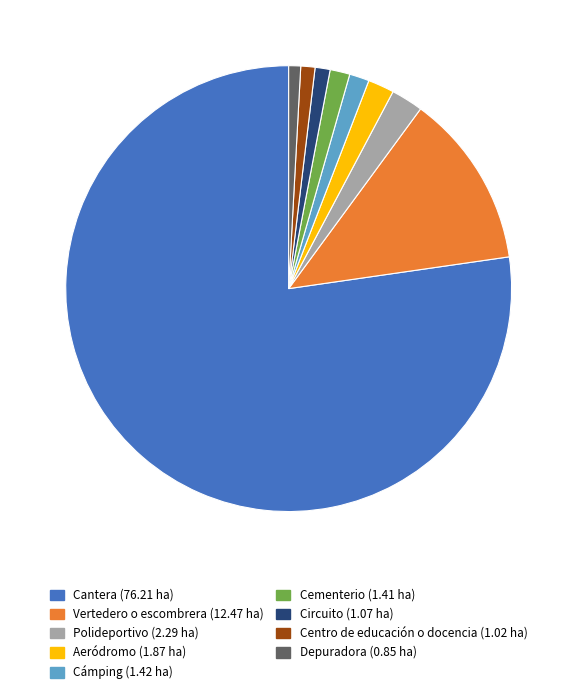

True or false: Circuito accounts for 1% of the total.

True